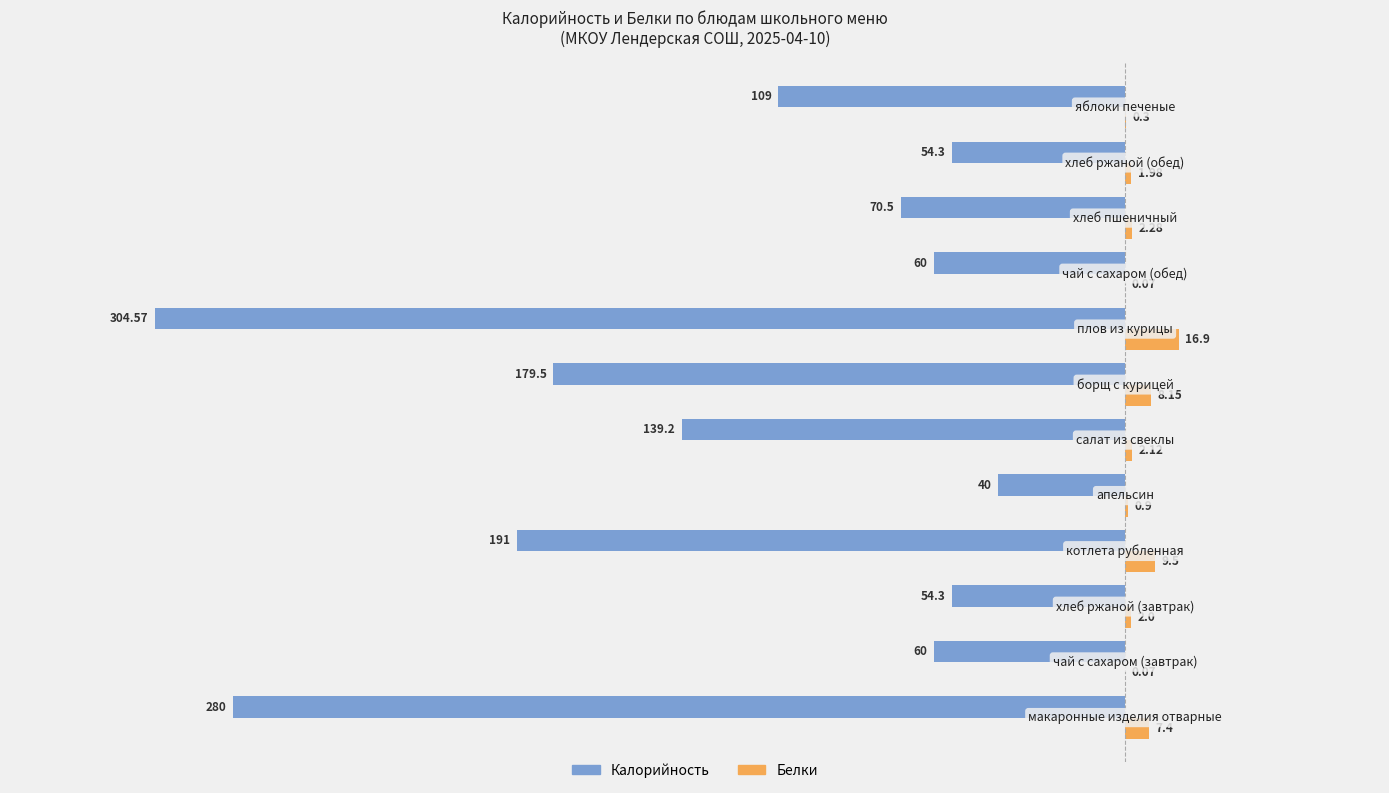

Which series has the largest total across all categories?

Белки